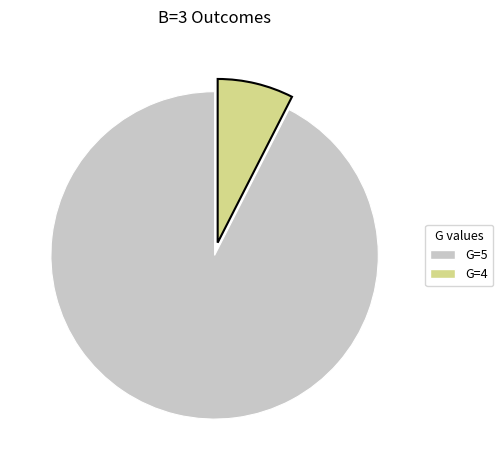

Is there any slice that represents more than half of the pie?

Yes